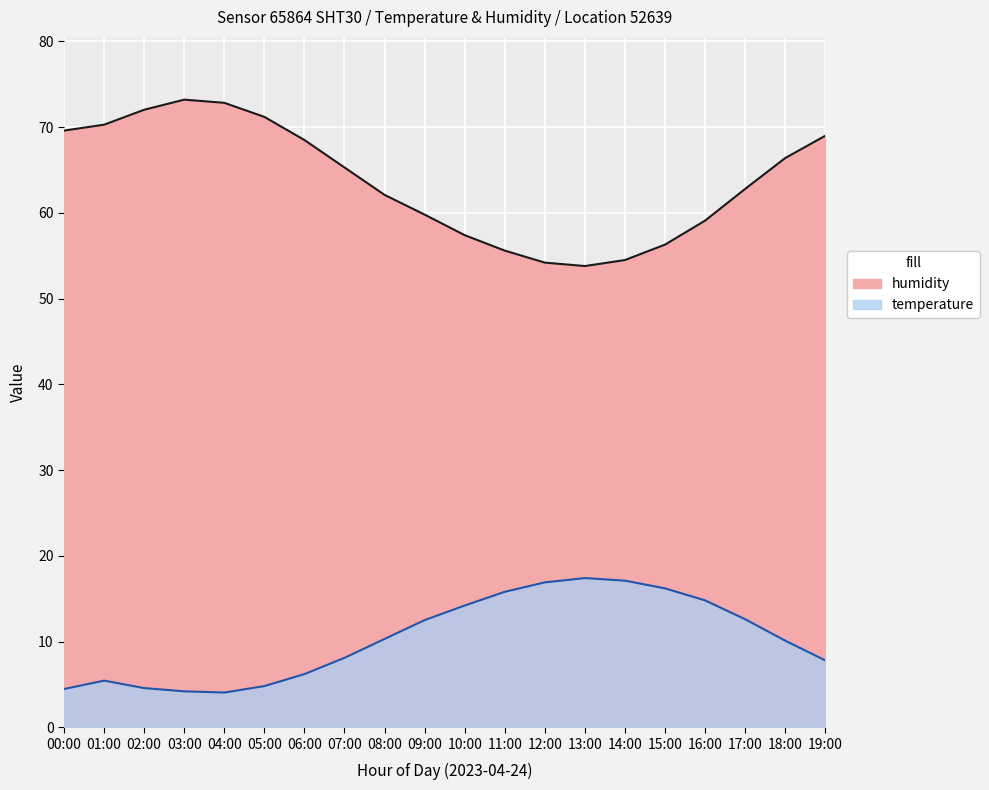

Is it true that humidity equals 72.0 at 02:00?

True